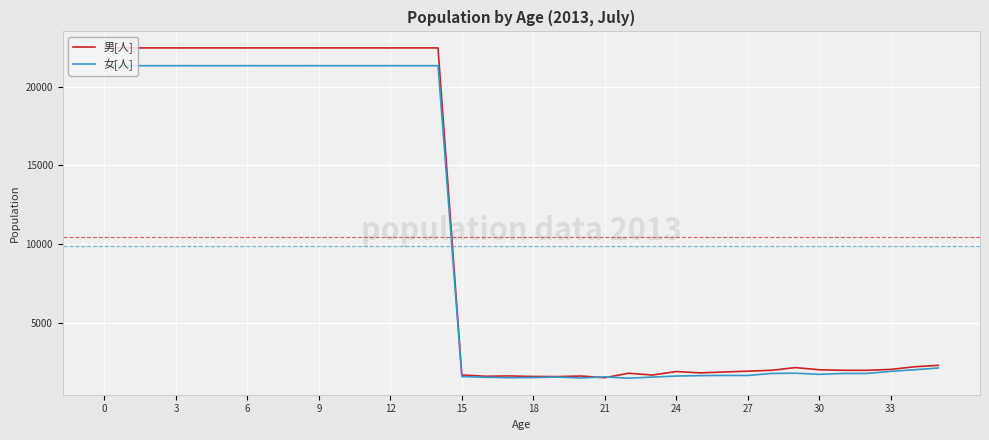

List the series in order of their peak value, lowest first.

女[人], 男[人]